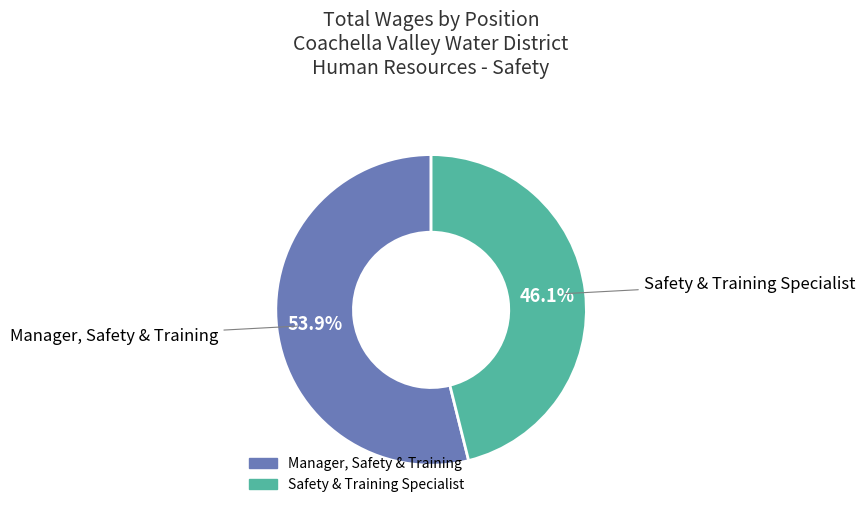

What is the smallest slice in the pie chart?

Safety & Training Specialist